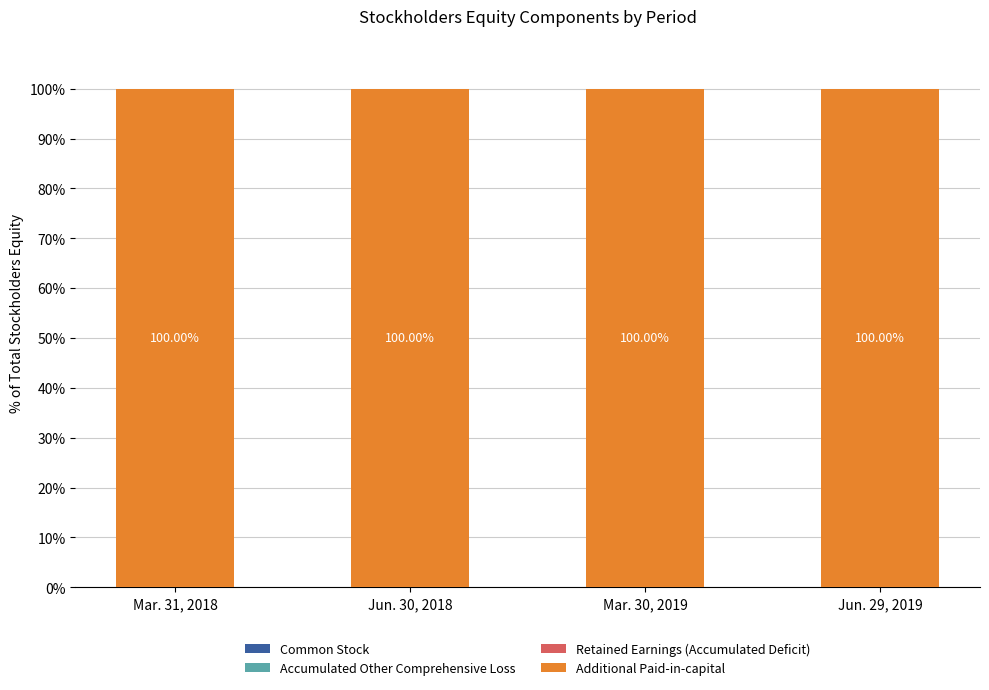

Which has a higher value, Jun. 30, 2018 or Mar. 31, 2018?

Jun. 30, 2018